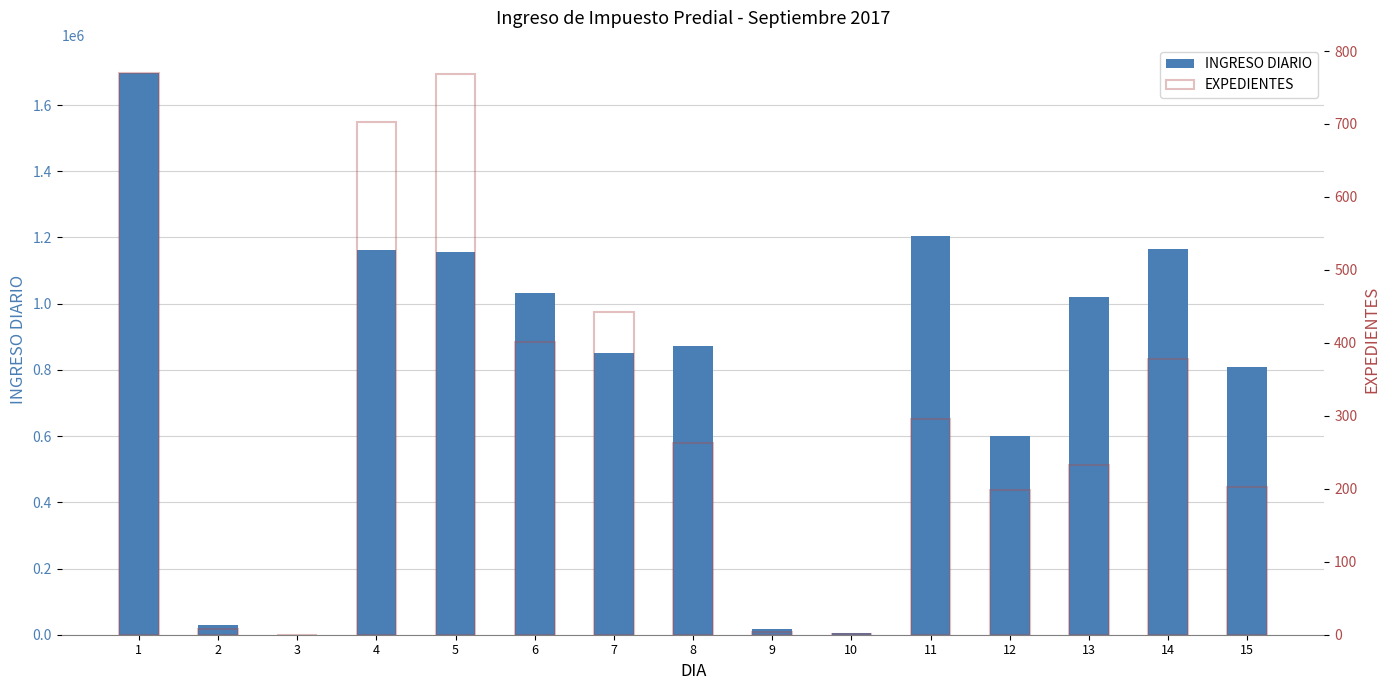

What is the average value of the INGRESO DIARIO series?

774747.6